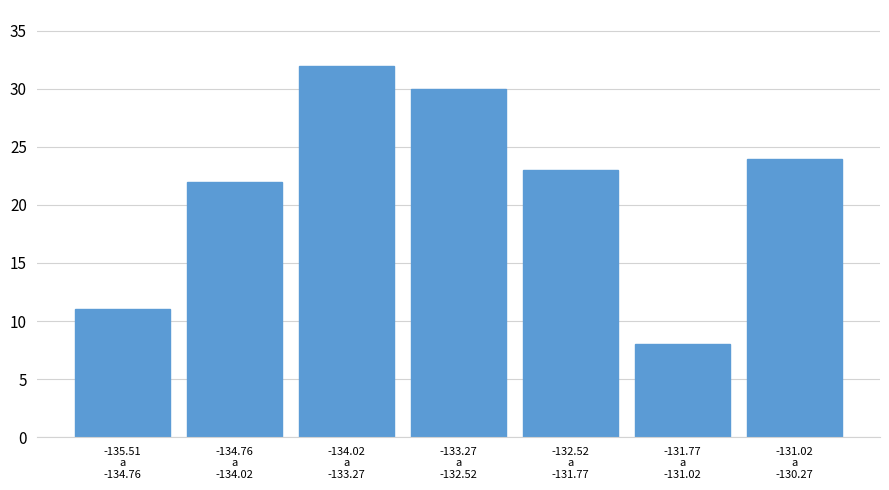

Reading right to left, what are all the values shown in this chart?

24	8	23	30	32	22	11